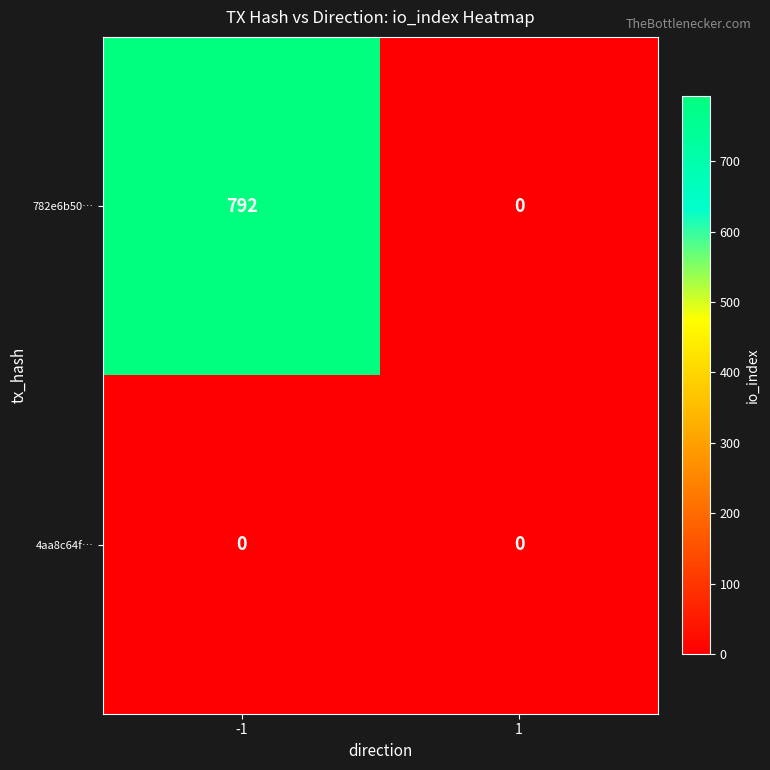

What is the average value of the 782e6b50… series?

396